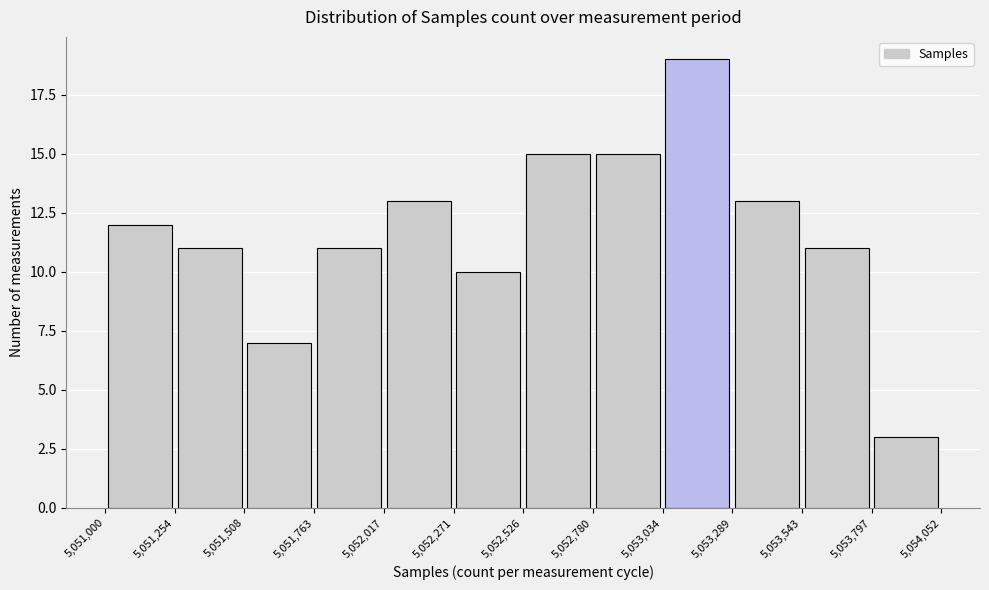

Reading left to right, transcribe this chart: for each bar, give the range it covers on the x-axis and its height. The values are not printed on the chart, so give them approximately, as read against the axis.

5,051,000 to 5,051,254: 12
5,051,254 to 5,051,508: 11
5,051,508 to 5,051,763: 7
5,051,763 to 5,052,017: 11
5,052,017 to 5,052,271: 13
5,052,271 to 5,052,526: 10
5,052,526 to 5,052,780: 15
5,052,780 to 5,053,034: 15
5,053,034 to 5,053,289: 19
5,053,289 to 5,053,543: 13
5,053,543 to 5,053,797: 11
5,053,797 to 5,054,052: 3